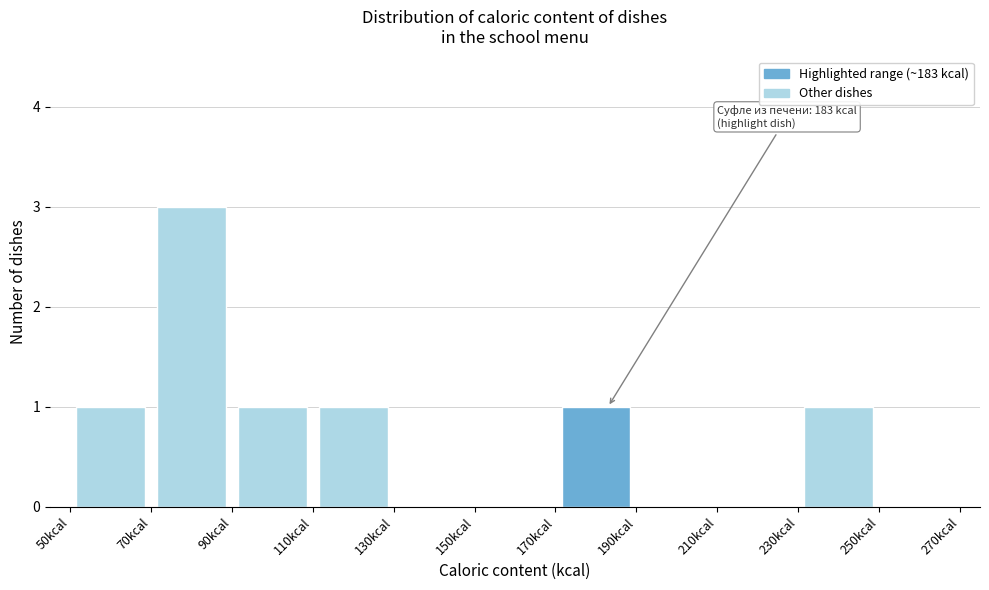

Over which range of the x-axis is the bar tallest?

70 to 90